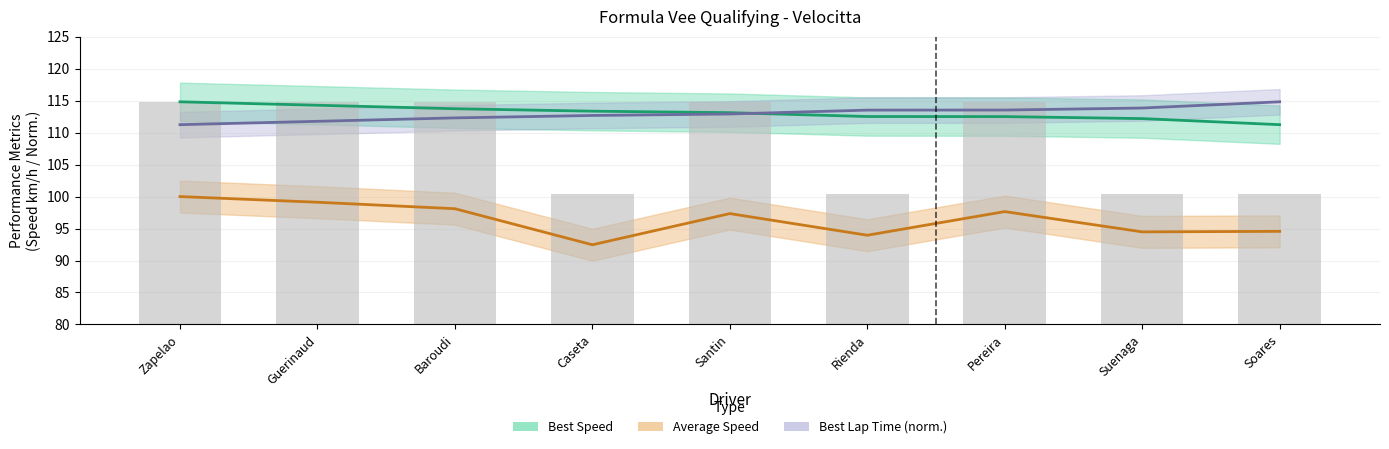

What is the difference between the second highest and second lowest values in the Total Laps series?

14.4